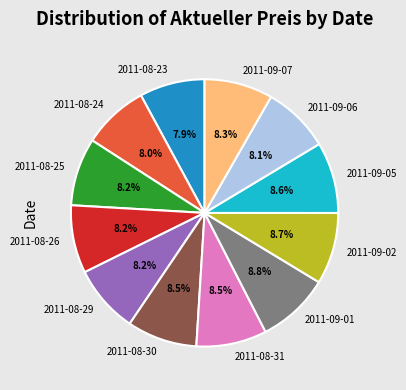

The 2011-08-26 slice represents 8% of the pie. True or false?

True